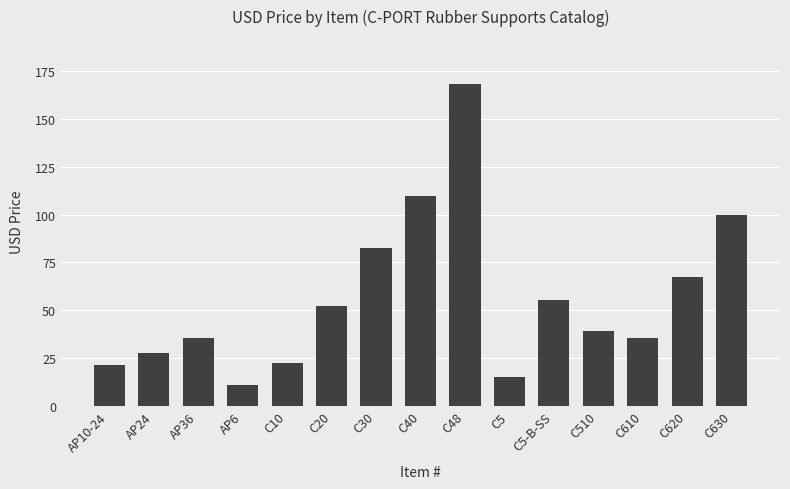

What is the sum of the values at C30 and C20?

135.0